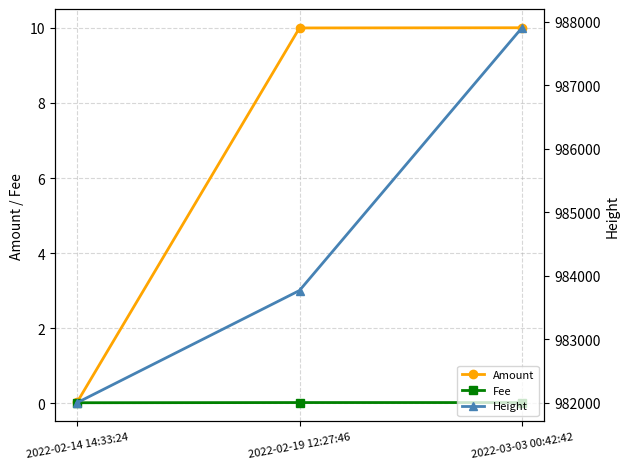

Which series has the largest total across all categories?

Height